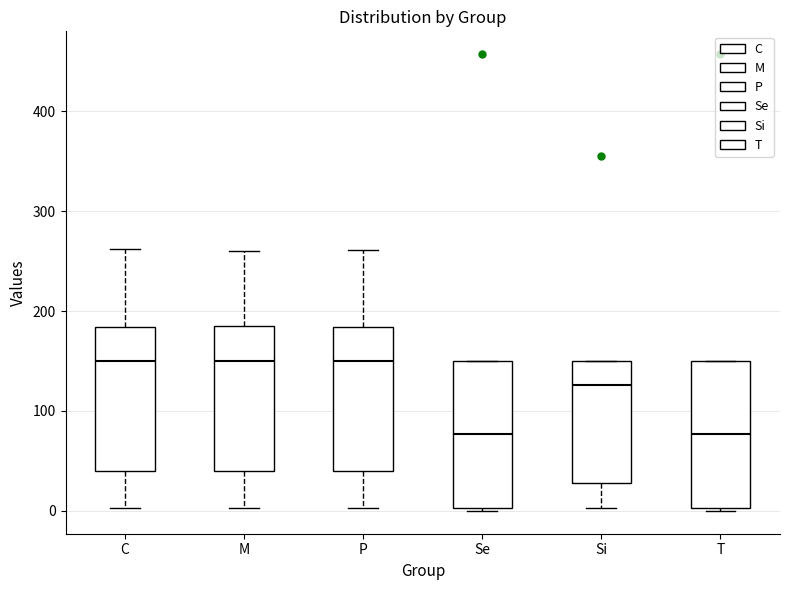

Reading left to right, transcribe this box plot: for each box, give where its median line is, the range the box spans, and where its two whiskers end, as read against the y-axis. The values are not printed on the chart, so give them approximately, as read against the axis.

C: median 150, box 40 to 180, whiskers 0 to 260
M: median 150, box 40 to 190, whiskers 0 to 260
P: median 150, box 40 to 180, whiskers 0 to 260
Se: median 80, box 0 to 150, whiskers 0 to 150
Si: median 130, box 30 to 150, whiskers 0 to 150
T: median 80, box 0 to 150, whiskers 0 to 150